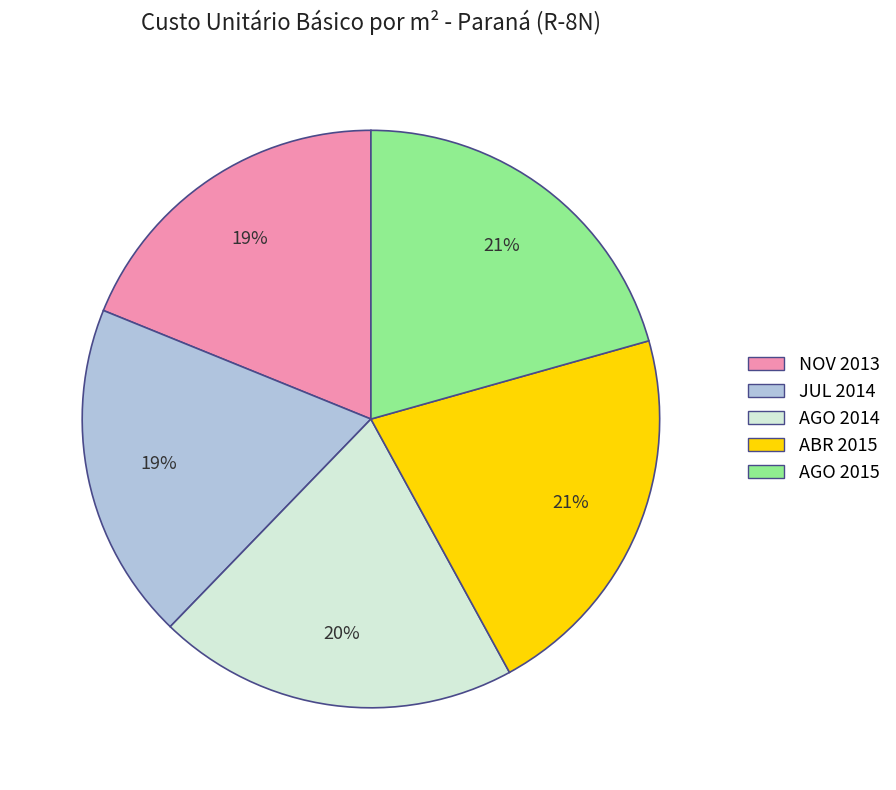

To the nearest percent, what portion does NOV 2013 represent?

19%